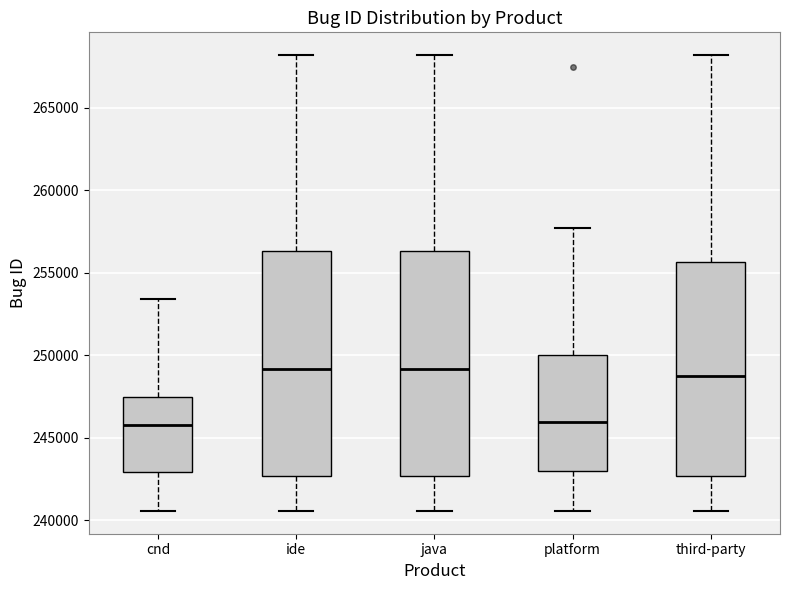

Where is the upper edge of the box for java on the y-axis? The values are not printed on the chart, so give them approximately, as read against the axis.

256500